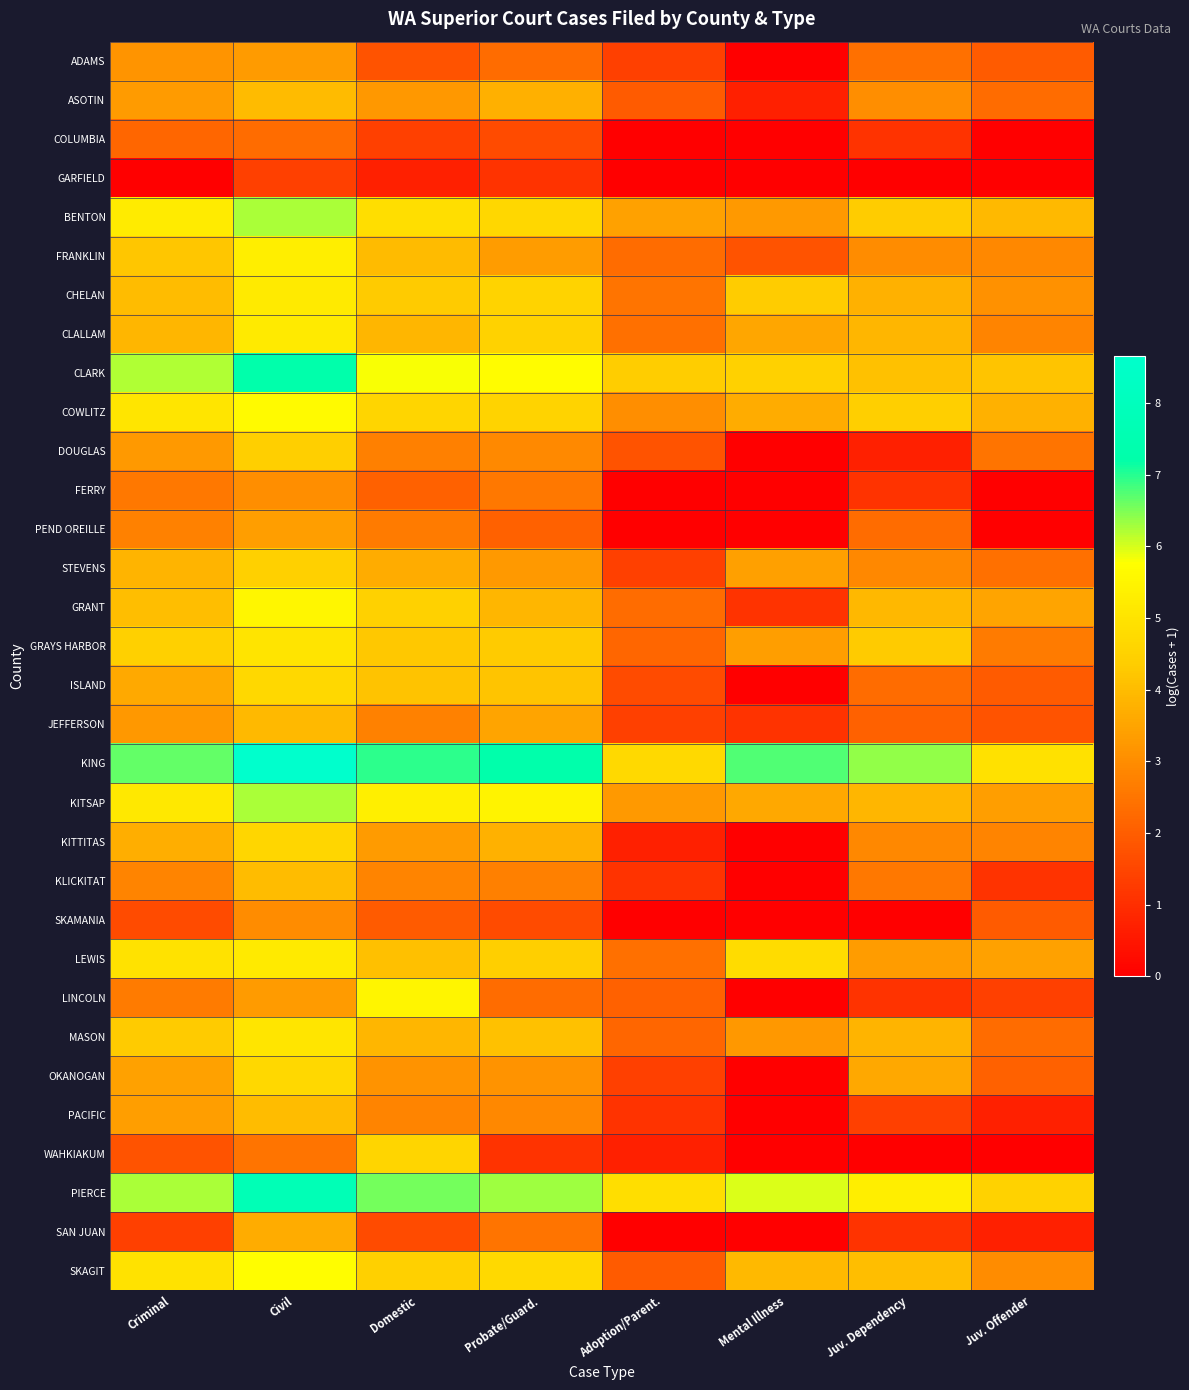

Reading left to right, extract all data points from this chart.

ADAMS: Criminal=3.2	Civil=3.3	Domestic=1.8	Probate/Guard.=2.3	Adoption/Parent.=1.4	Mental Illness=0.0	Juv. Dependency=2.4	Juv. Offender=1.9
ASOTIN: Criminal=3.3	Civil=4.0	Domestic=3.2	Probate/Guard.=3.7	Adoption/Parent.=1.9	Mental Illness=0.7	Juv. Dependency=3.0	Juv. Offender=2.3
COLUMBIA: Criminal=2.2	Civil=2.3	Domestic=1.4	Probate/Guard.=1.6	Adoption/Parent.=0.0	Mental Illness=0.0	Juv. Dependency=1.1	Juv. Offender=0.0
GARFIELD: Criminal=0.0	Civil=1.4	Domestic=0.7	Probate/Guard.=1.1	Adoption/Parent.=0.0	Mental Illness=0.0	Juv. Dependency=0.0	Juv. Offender=0.0
BENTON: Criminal=5.2	Civil=6.3	Domestic=4.9	Probate/Guard.=4.7	Adoption/Parent.=3.4	Mental Illness=3.3	Juv. Dependency=4.4	Juv. Offender=4.0
FRANKLIN: Criminal=4.2	Civil=5.3	Domestic=4.0	Probate/Guard.=3.3	Adoption/Parent.=2.3	Mental Illness=1.8	Juv. Dependency=3.0	Juv. Offender=2.9
CHELAN: Criminal=4.0	Civil=5.2	Domestic=4.3	Probate/Guard.=4.6	Adoption/Parent.=2.5	Mental Illness=4.4	Juv. Dependency=3.8	Juv. Offender=3.1
CLALLAM: Criminal=3.9	Civil=5.2	Domestic=3.9	Probate/Guard.=4.5	Adoption/Parent.=2.4	Mental Illness=3.5	Juv. Dependency=3.9	Juv. Offender=2.8
CLARK: Criminal=6.2	Civil=7.3	Domestic=5.8	Probate/Guard.=5.7	Adoption/Parent.=4.4	Mental Illness=4.5	Juv. Dependency=4.1	Juv. Offender=4.2
COWLITZ: Criminal=5.1	Civil=5.6	Domestic=4.6	Probate/Guard.=4.5	Adoption/Parent.=3.0	Mental Illness=3.7	Juv. Dependency=4.4	Juv. Offender=3.8
DOUGLAS: Criminal=3.3	Civil=4.4	Domestic=2.7	Probate/Guard.=2.9	Adoption/Parent.=1.8	Mental Illness=0.0	Juv. Dependency=0.7	Juv. Offender=2.5
FERRY: Criminal=2.6	Civil=3.0	Domestic=2.1	Probate/Guard.=2.6	Adoption/Parent.=0.0	Mental Illness=0.0	Juv. Dependency=1.1	Juv. Offender=0.0
PEND OREILLE: Criminal=2.8	Civil=3.4	Domestic=2.6	Probate/Guard.=2.1	Adoption/Parent.=0.0	Mental Illness=0.0	Juv. Dependency=2.3	Juv. Offender=0.0
STEVENS: Criminal=3.8	Civil=4.5	Domestic=3.7	Probate/Guard.=3.3	Adoption/Parent.=1.4	Mental Illness=3.4	Juv. Dependency=2.9	Juv. Offender=2.4
GRANT: Criminal=4.1	Civil=5.5	Domestic=4.5	Probate/Guard.=3.9	Adoption/Parent.=2.3	Mental Illness=1.1	Juv. Dependency=3.9	Juv. Offender=3.5
GRAYS HARBOR: Criminal=4.5	Civil=5.0	Domestic=4.2	Probate/Guard.=4.3	Adoption/Parent.=2.2	Mental Illness=3.4	Juv. Dependency=4.3	Juv. Offender=2.6
ISLAND: Criminal=3.6	Civil=4.7	Domestic=4.1	Probate/Guard.=4.2	Adoption/Parent.=1.6	Mental Illness=0.0	Juv. Dependency=2.3	Juv. Offender=1.9
JEFFERSON: Criminal=3.2	Civil=4.0	Domestic=2.8	Probate/Guard.=3.5	Adoption/Parent.=1.4	Mental Illness=1.1	Juv. Dependency=2.1	Juv. Offender=1.8
KING: Criminal=6.7	Civil=8.7	Domestic=7.0	Probate/Guard.=7.3	Adoption/Parent.=4.7	Mental Illness=6.7	Juv. Dependency=6.4	Juv. Offender=4.9
KITSAP: Criminal=5.1	Civil=6.2	Domestic=5.3	Probate/Guard.=5.4	Adoption/Parent.=3.3	Mental Illness=3.6	Juv. Dependency=3.9	Juv. Offender=3.4
KITTITAS: Criminal=3.7	Civil=4.6	Domestic=3.3	Probate/Guard.=3.8	Adoption/Parent.=0.7	Mental Illness=0.0	Juv. Dependency=2.9	Juv. Offender=2.8
KLICKITAT: Criminal=2.8	Civil=4.0	Domestic=2.8	Probate/Guard.=2.7	Adoption/Parent.=1.1	Mental Illness=0.0	Juv. Dependency=2.6	Juv. Offender=1.1
SKAMANIA: Criminal=1.6	Civil=3.0	Domestic=1.9	Probate/Guard.=1.6	Adoption/Parent.=0.0	Mental Illness=0.0	Juv. Dependency=0.0	Juv. Offender=1.9
LEWIS: Criminal=5.0	Civil=5.2	Domestic=4.1	Probate/Guard.=4.4	Adoption/Parent.=2.4	Mental Illness=4.8	Juv. Dependency=3.3	Juv. Offender=3.4
LINCOLN: Criminal=2.6	Civil=3.3	Domestic=5.5	Probate/Guard.=2.3	Adoption/Parent.=2.1	Mental Illness=0.0	Juv. Dependency=1.1	Juv. Offender=1.4
MASON: Criminal=4.3	Civil=5.1	Domestic=3.9	Probate/Guard.=4.1	Adoption/Parent.=2.2	Mental Illness=3.2	Juv. Dependency=3.9	Juv. Offender=2.3
OKANOGAN: Criminal=3.4	Civil=4.7	Domestic=3.1	Probate/Guard.=3.1	Adoption/Parent.=1.4	Mental Illness=0.0	Juv. Dependency=3.6	Juv. Offender=2.1
PACIFIC: Criminal=3.4	Civil=4.0	Domestic=2.8	Probate/Guard.=2.9	Adoption/Parent.=1.1	Mental Illness=0.0	Juv. Dependency=1.4	Juv. Offender=0.7
WAHKIAKUM: Criminal=1.8	Civil=2.5	Domestic=4.6	Probate/Guard.=1.1	Adoption/Parent.=0.7	Mental Illness=0.0	Juv. Dependency=0.0	Juv. Offender=0.0
PIERCE: Criminal=6.3	Civil=7.7	Domestic=6.5	Probate/Guard.=6.3	Adoption/Parent.=4.9	Mental Illness=6.0	Juv. Dependency=5.3	Juv. Offender=4.5
SAN JUAN: Criminal=1.4	Civil=3.7	Domestic=1.6	Probate/Guard.=2.5	Adoption/Parent.=0.0	Mental Illness=0.0	Juv. Dependency=1.1	Juv. Offender=0.7
SKAGIT: Criminal=5.0	Civil=5.7	Domestic=4.5	Probate/Guard.=4.7	Adoption/Parent.=1.9	Mental Illness=3.9	Juv. Dependency=4.1	Juv. Offender=3.0